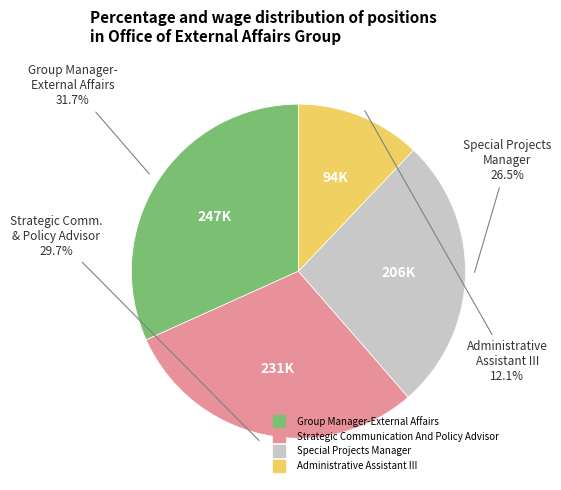

Approximately how many times larger is the value at Administrative Assistant III compared to Group Manager-External Affairs?

0.4